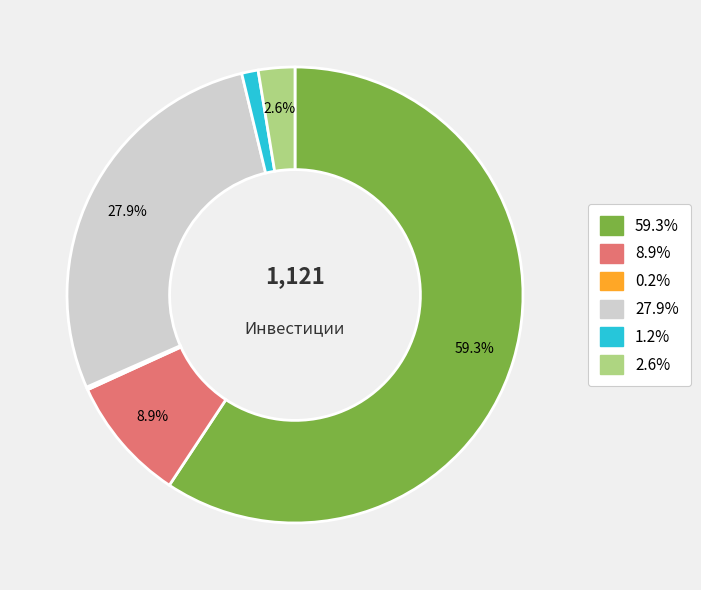

Does any single category account for the majority?

Yes